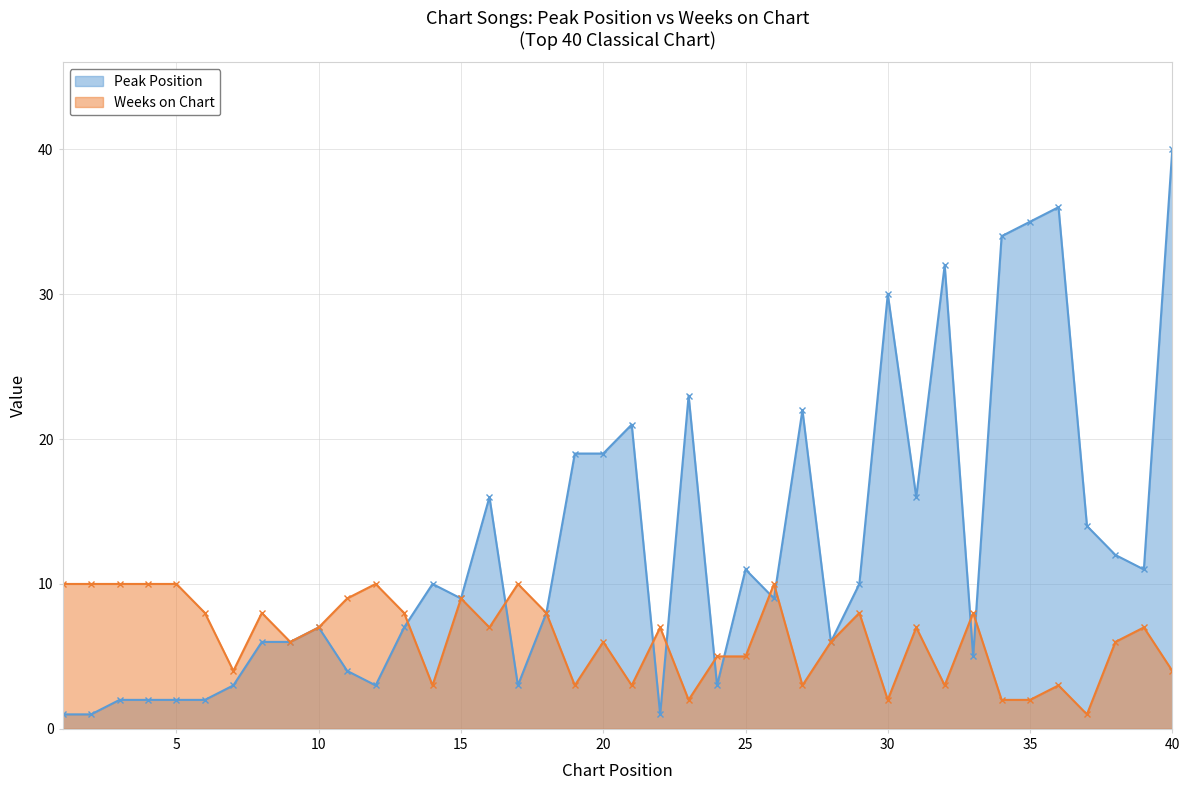

Which series has the widest spread of values?

Peak Position